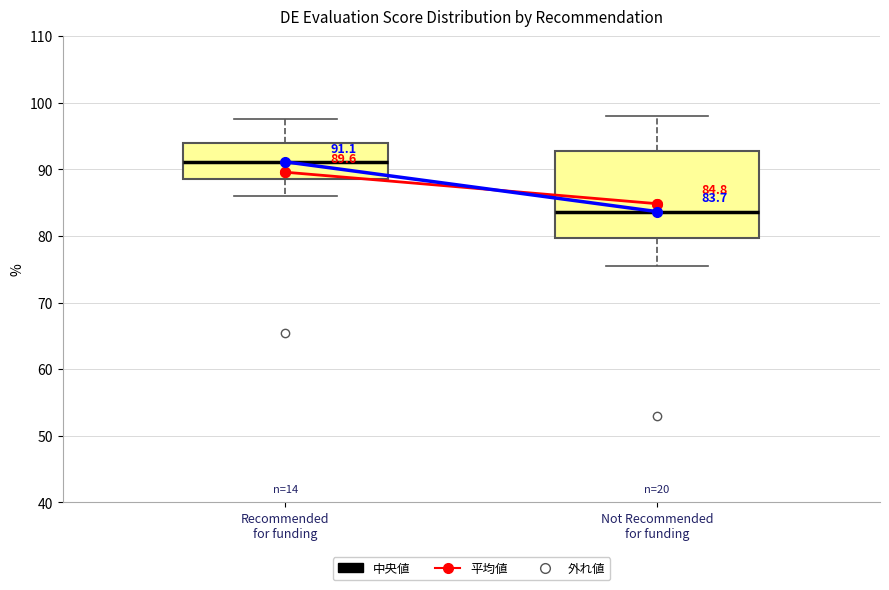

Which box's median line is the lowest?

Not Recommended for funding